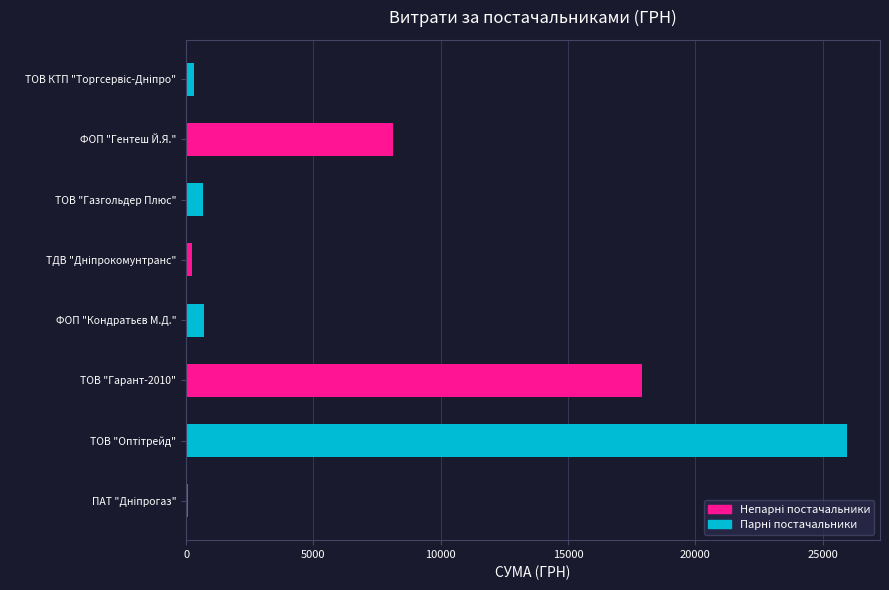

What is the maximum value shown in the chart?

25960.0